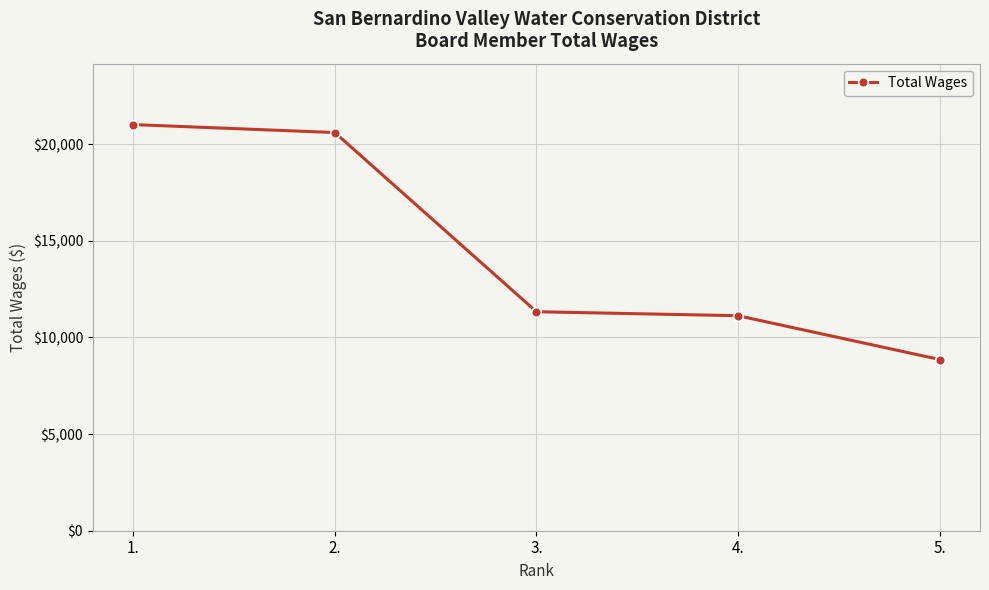

What is the value of the 5th point from the left?

8858